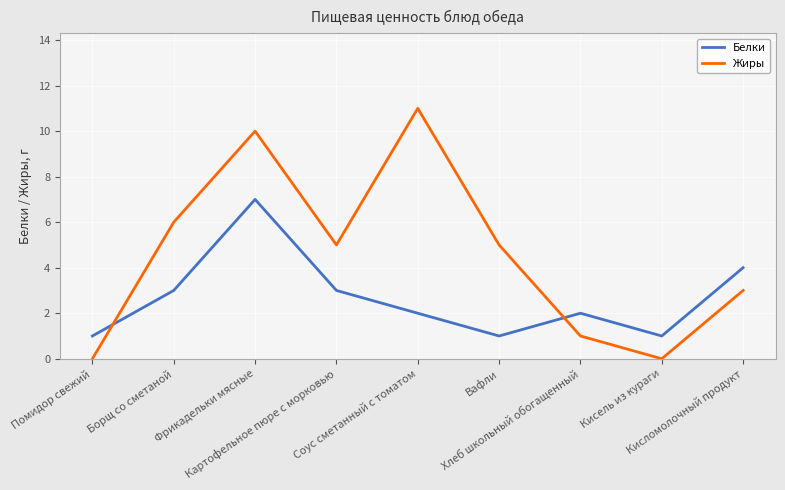

Between Вафли and Хлеб школьный обогащенный, which series saw the biggest shift?

Жиры